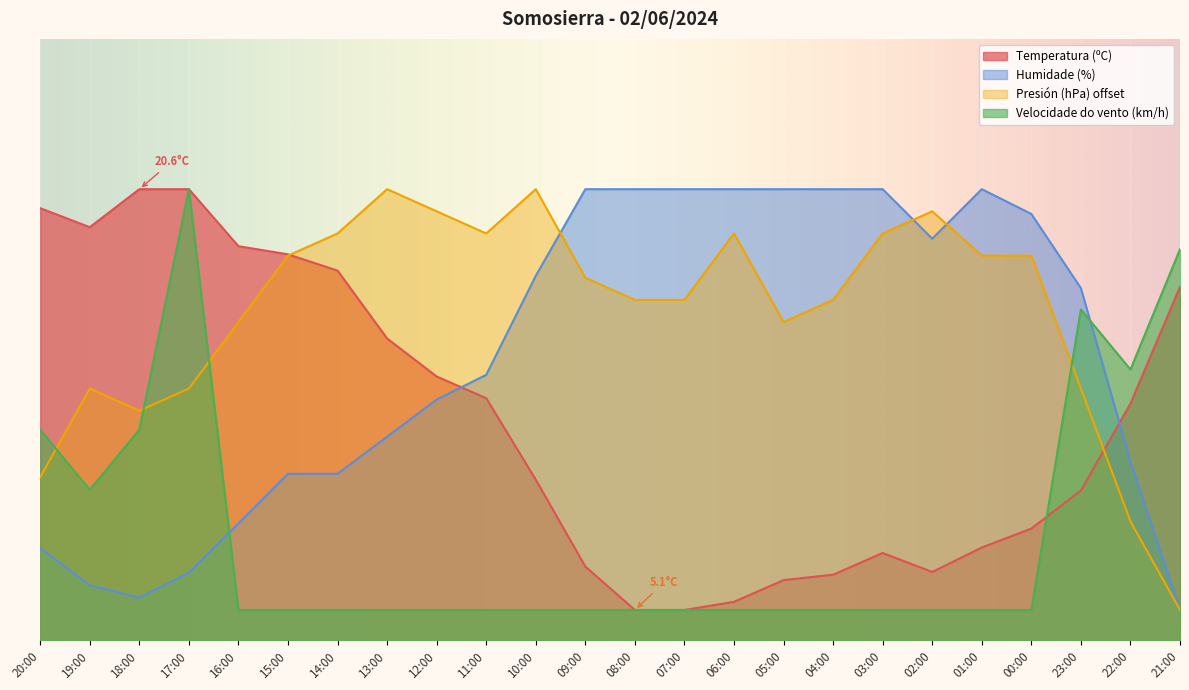

The Velocidade do vento (km/h) series shows 5.0 at 14:00. True or false?

True